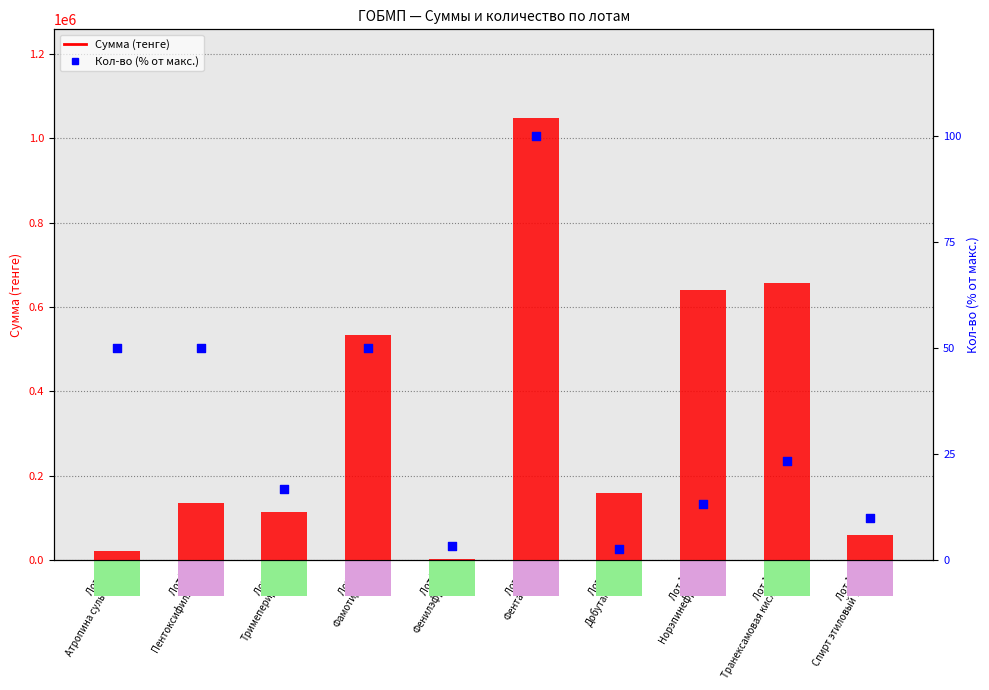

Which series reaches the minimum Y coordinate?

Кол-во (% от макс.)